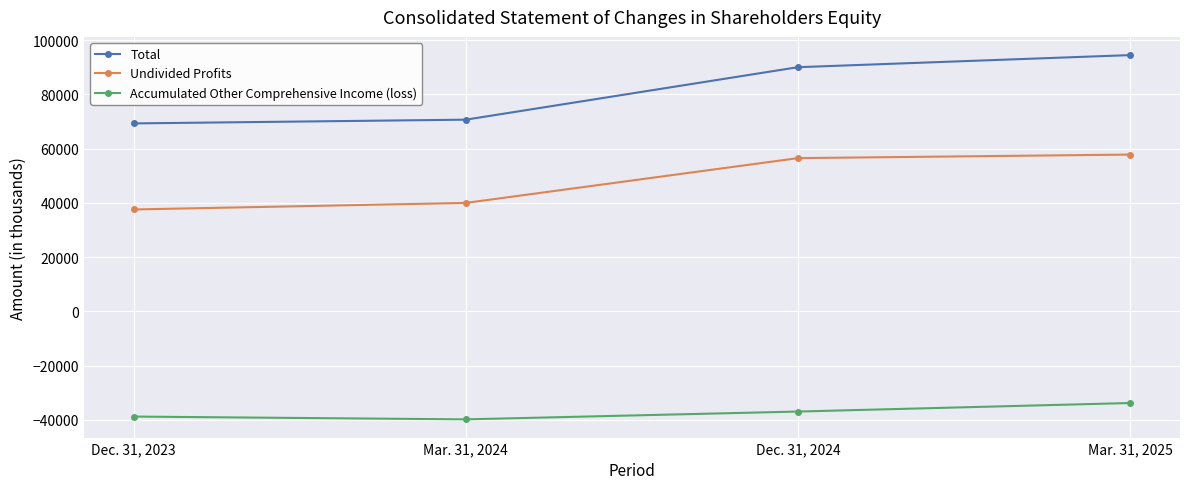

How many lines are shown in the chart?

3